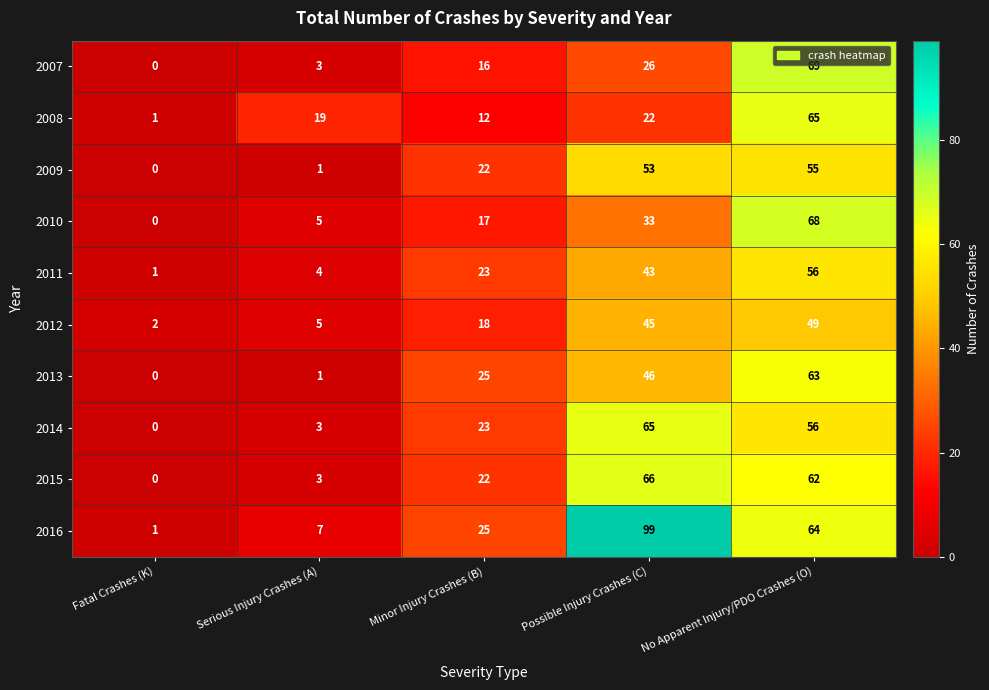

True or false: 2009 has a value of 53 at Possible Injury Crashes (C).

True